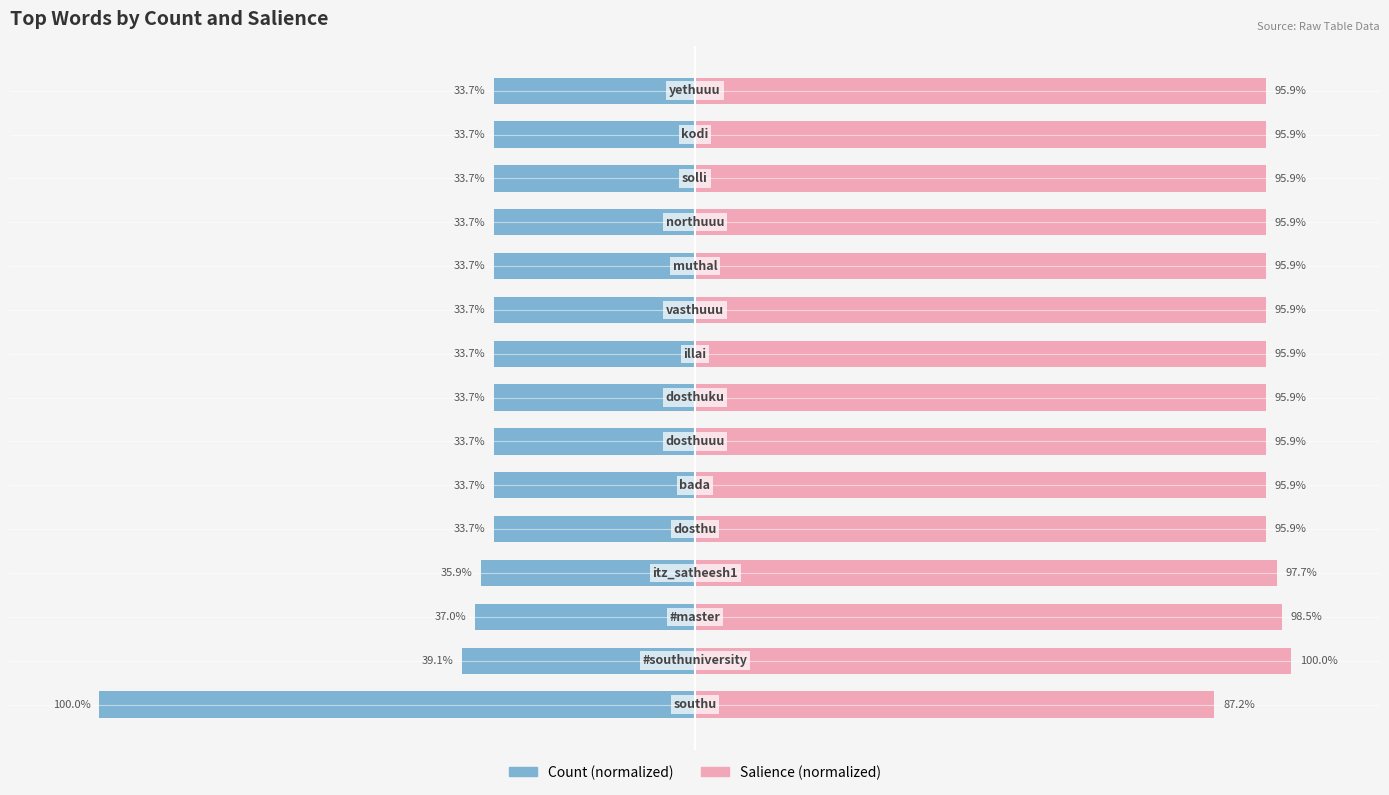

What is the value of the Salience bar at the 8th from the left?

95.9